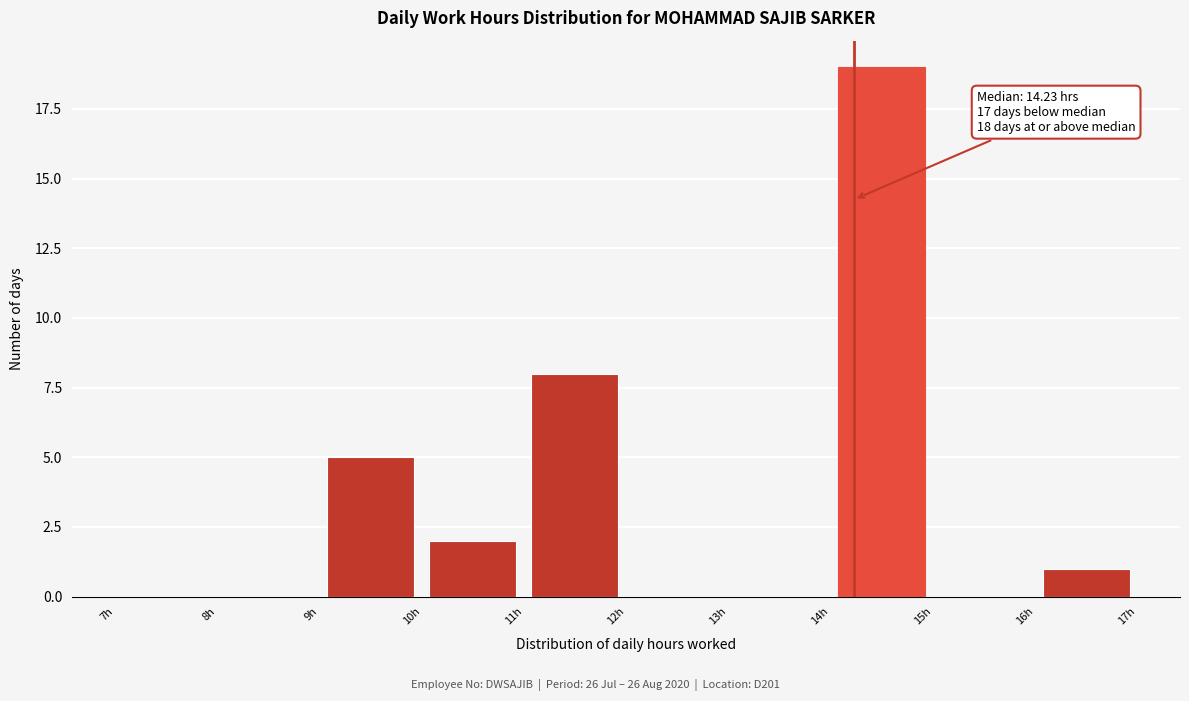

Over which range of the x-axis is the bar tallest?

14 to 15